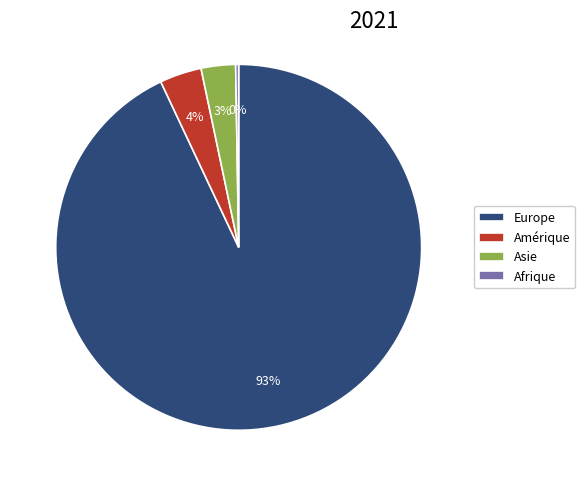

Between Amérique and Asie, which is larger?

Amérique